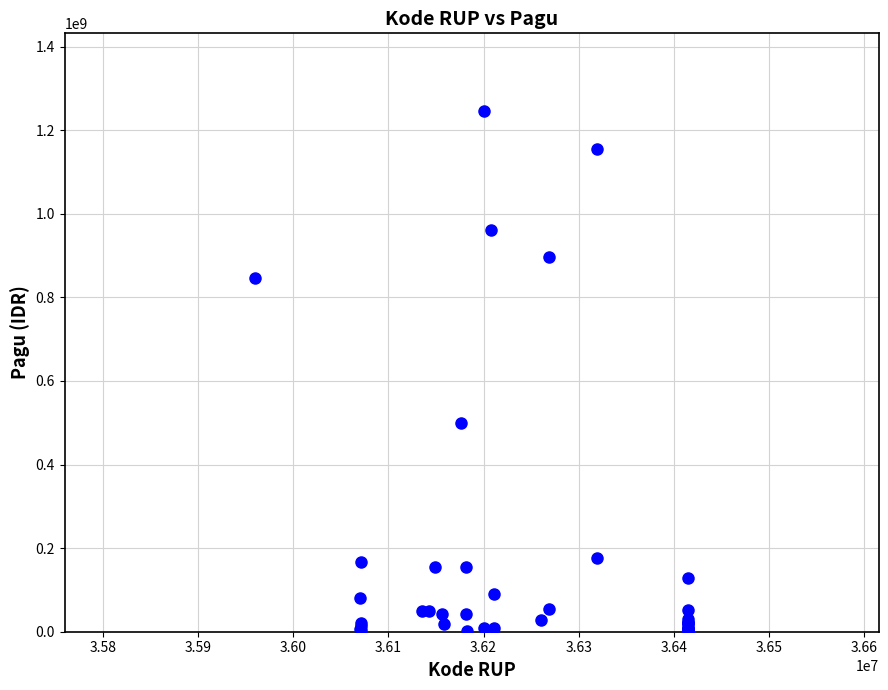

What Y value in the scatter plot is closest to 622840000?

499932000